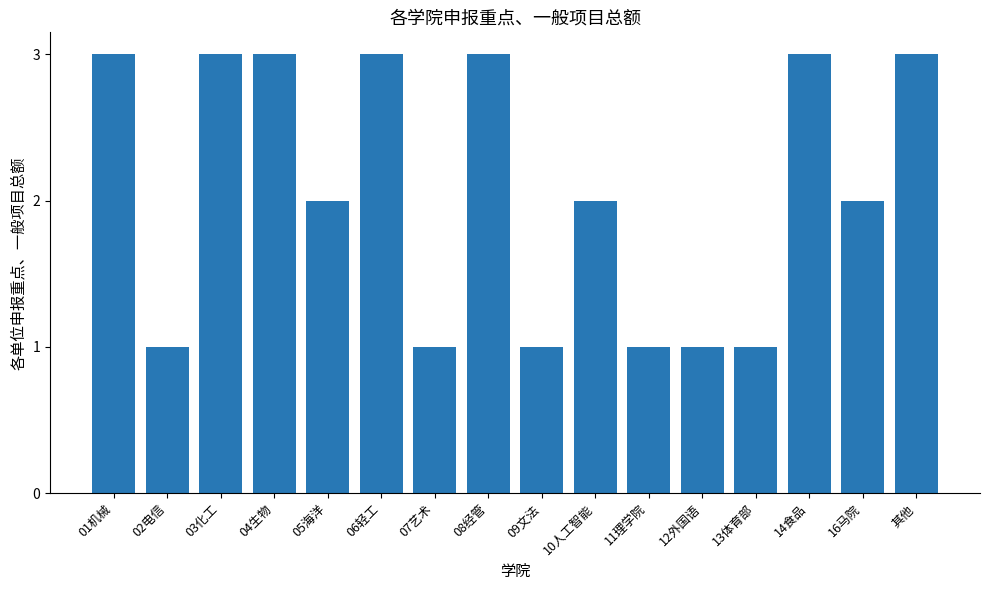

Reading right to left, extract all data points from this chart.

3	2	3	1	1	1	2	1	3	1	3	2	3	3	1	3